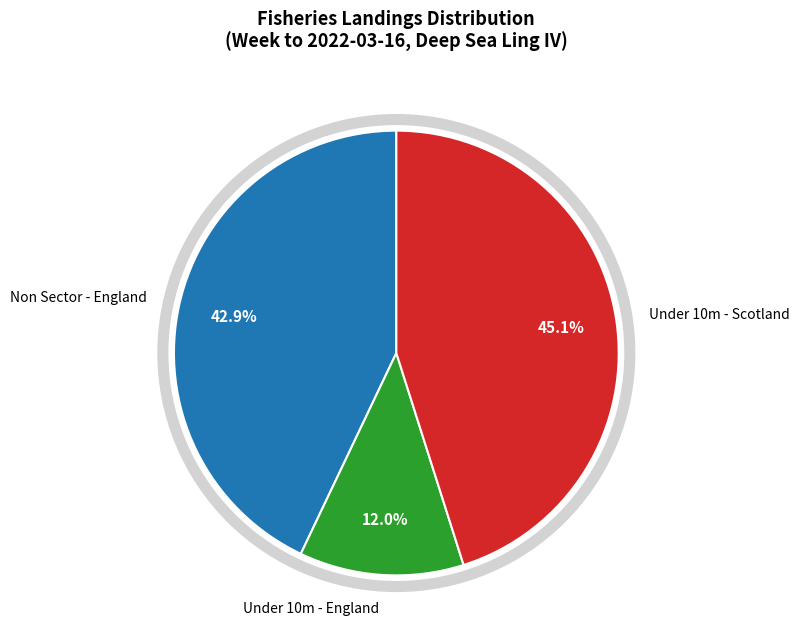

Between Under 10m - England and Under 10m - Scotland, which is larger?

Under 10m - Scotland